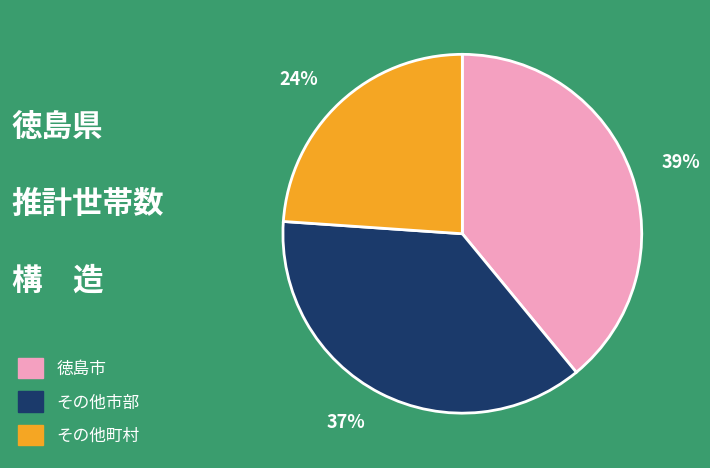

True or false: 徳島市 accounts for 39% of the total.

True